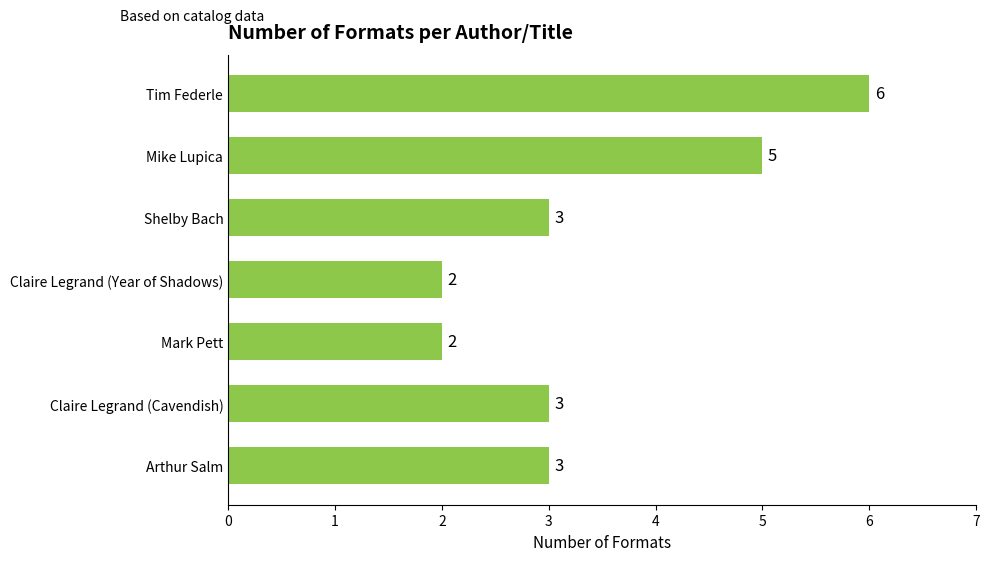

Reading top to bottom, extract all data points from this chart.

Tim Federle=6	Mike Lupica=5	Shelby Bach=3	Claire Legrand (Year of Shadows)=2	Mark Pett=2	Claire Legrand (Cavendish)=3	Arthur Salm=3